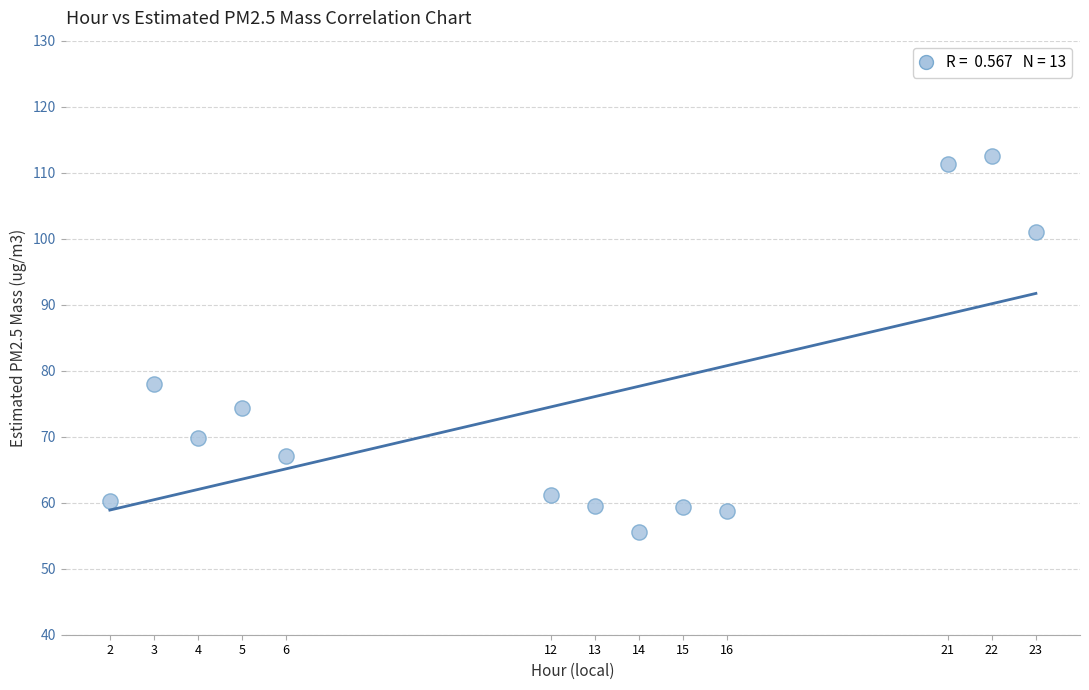

What is the range of X values (max minus min)?

21.0